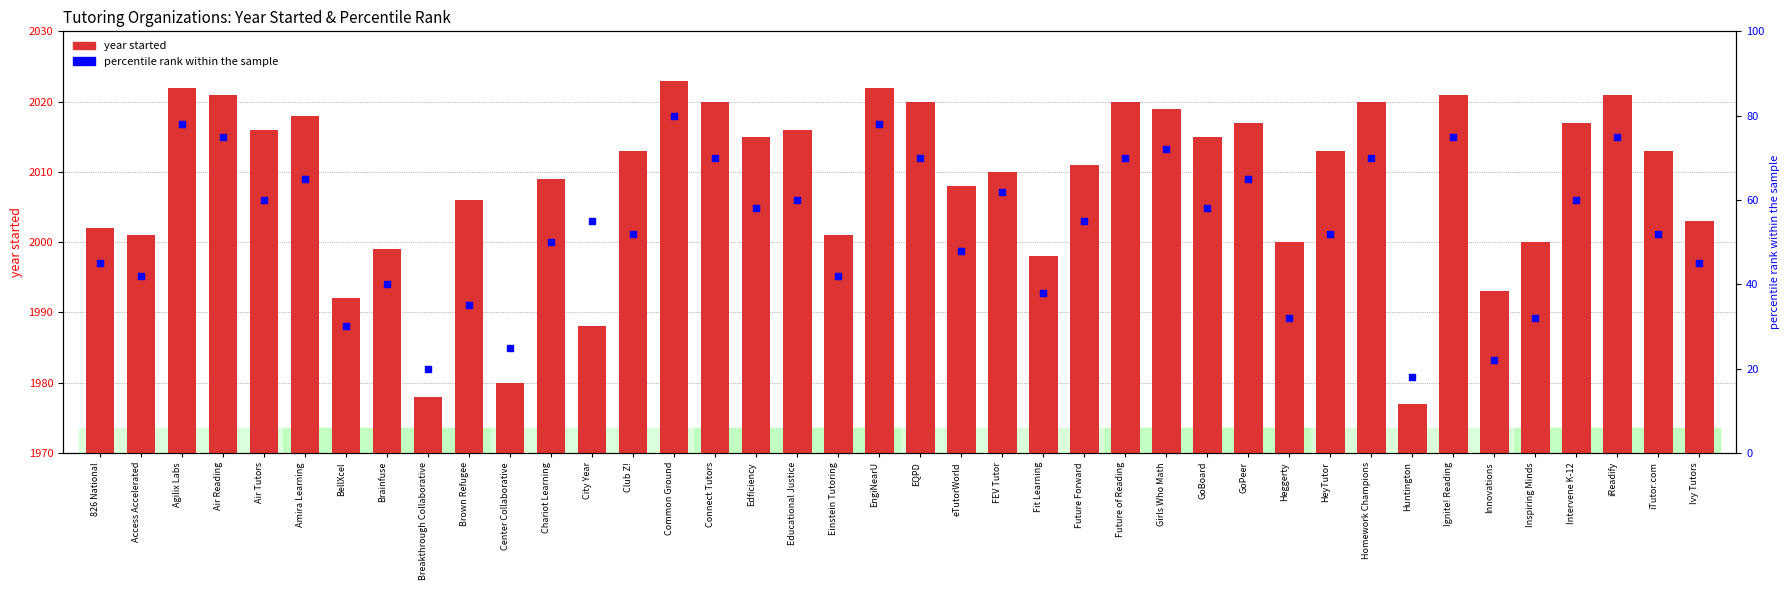

What is the change in value from Breakthrough Collaborative to Intervene K-12?

+39